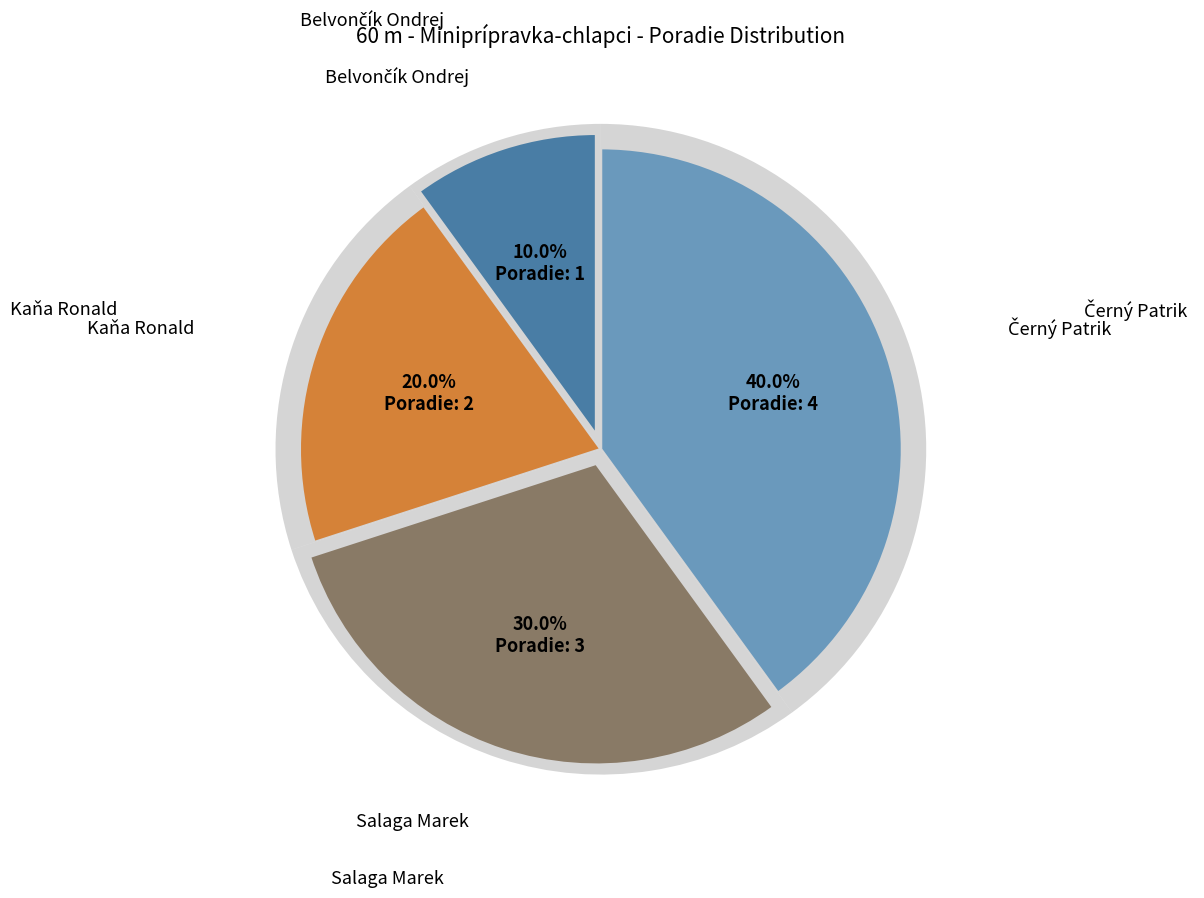

Count the number of slices in the pie.

4